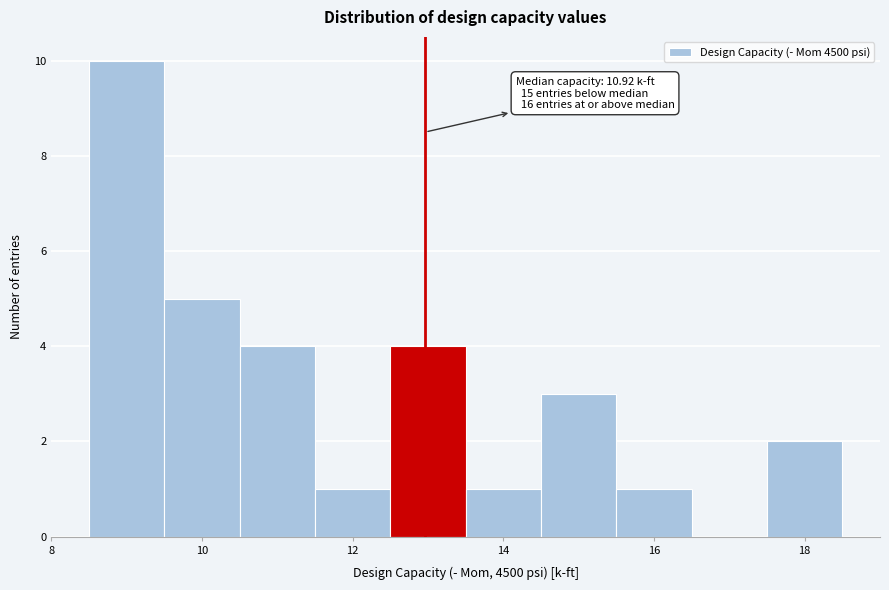

Over which range of the x-axis is the bar tallest?

8.5 to 9.5